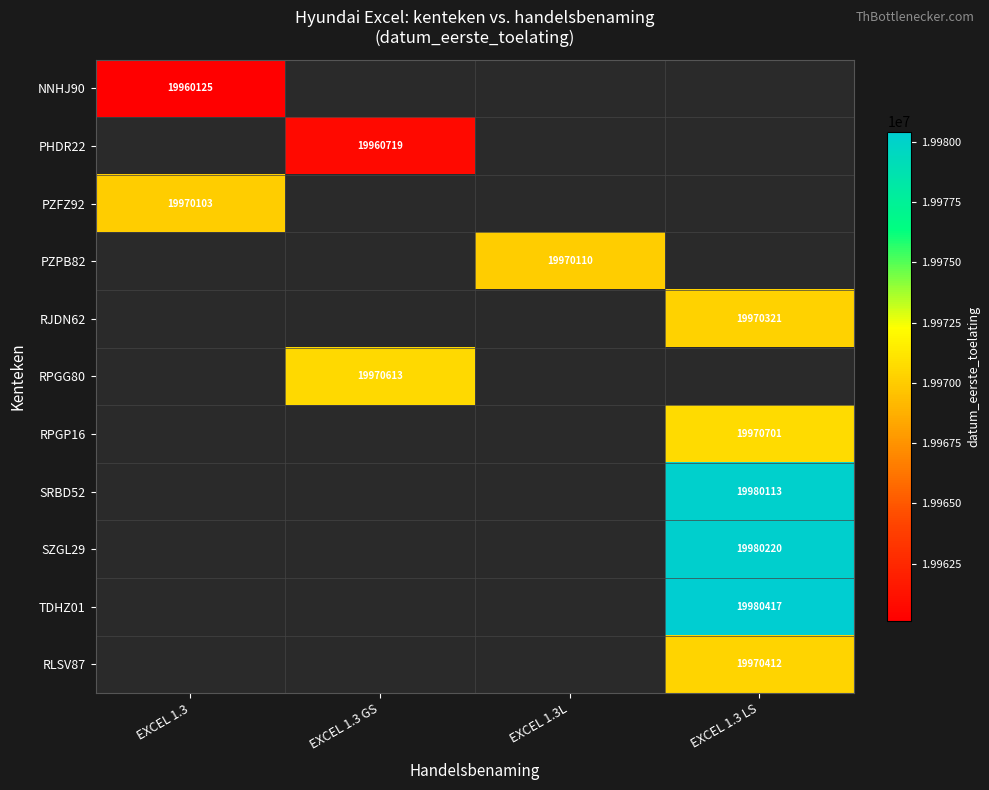

The PZFZ92 series shows -11849278 at EXCEL 1.3 GS. True or false?

False